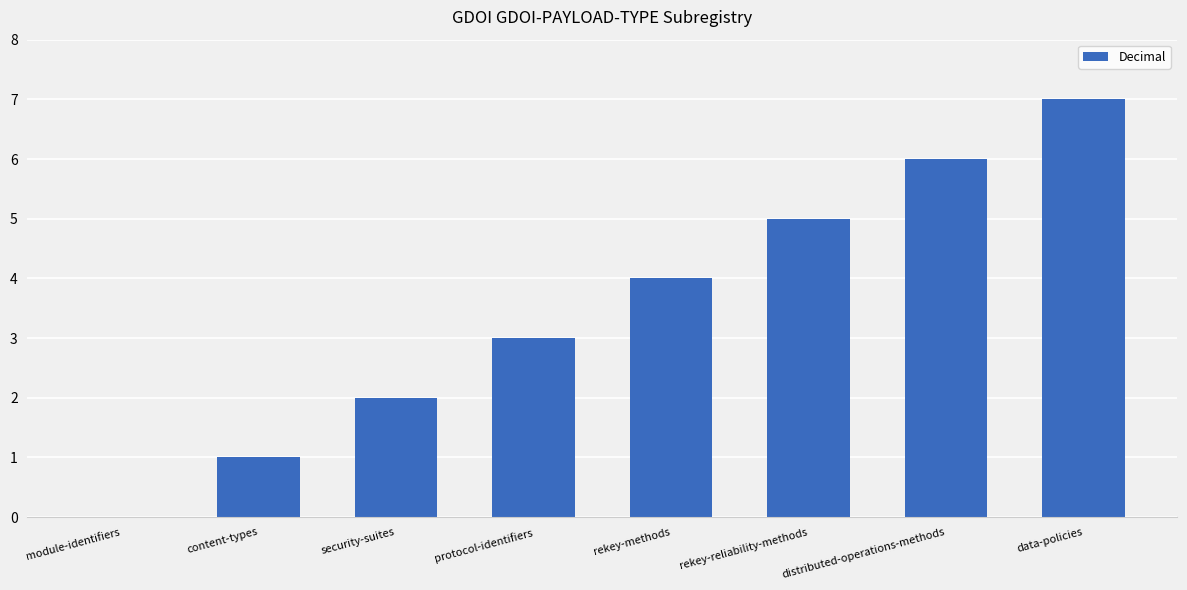

What is the difference between the values at module-identifiers and protocol-identifiers?

3